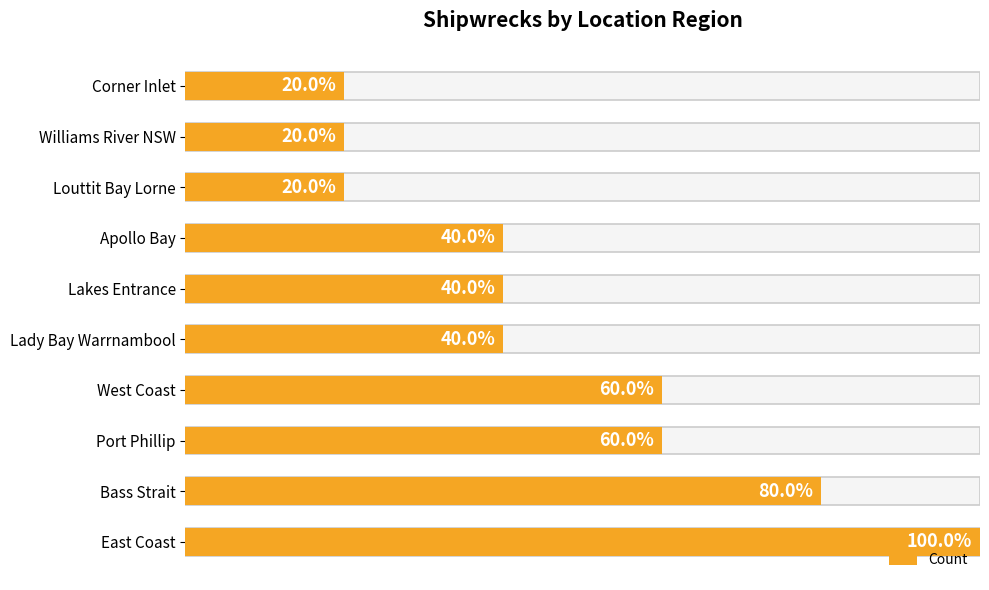

What is the difference between the maximum and minimum values?

4